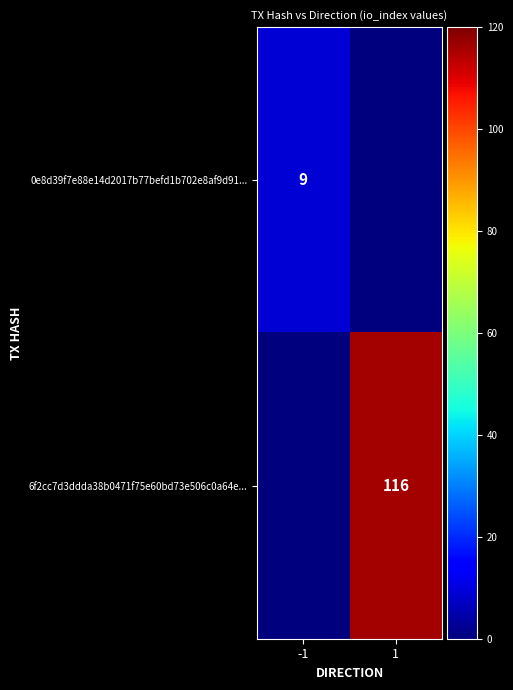

The value of 0e8d39f7e88e14d2017b77befd1b702e8af9d91... at -1 is 2. True or false?

False